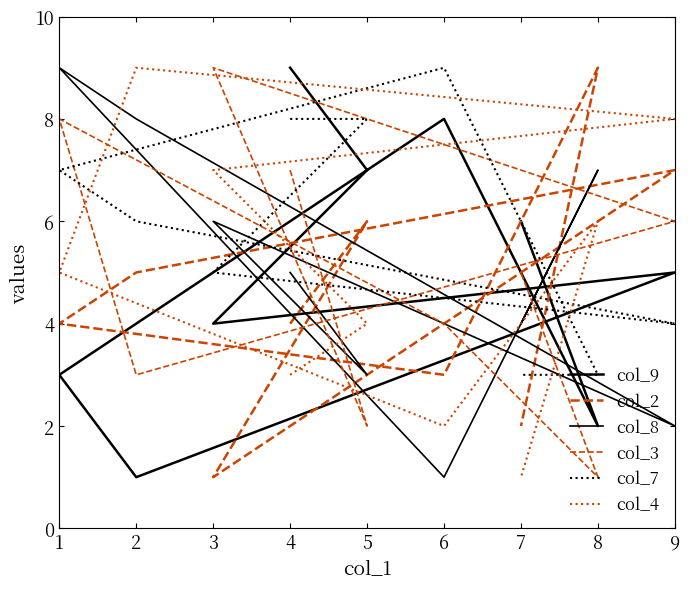

What are all the series names shown in the legend?

col_9, col_2, col_8, col_3, col_7, col_4